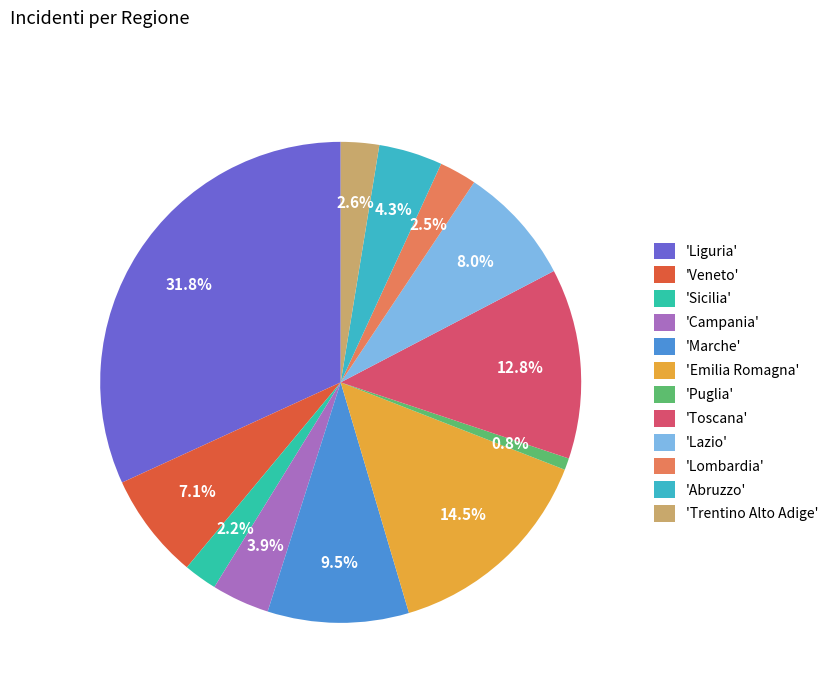

Count the number of slices in the pie.

12